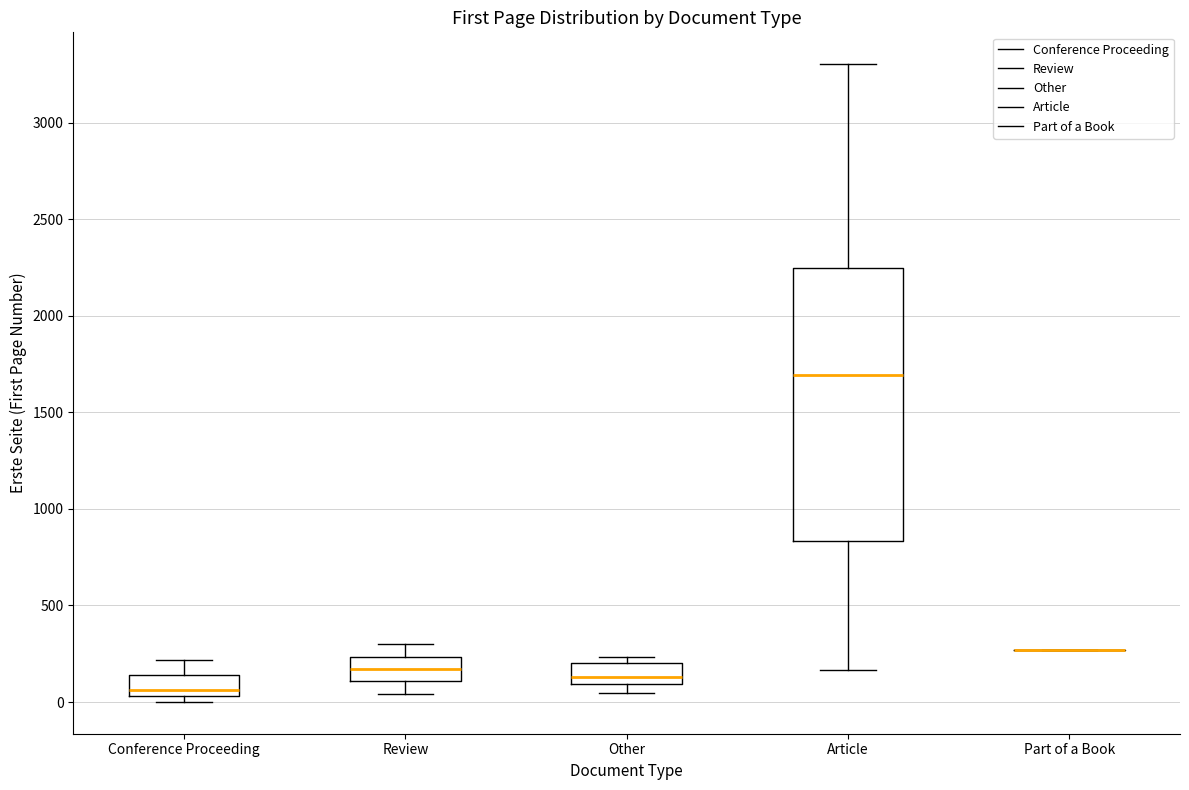

Reading left to right, read every box against the y-axis: the position of its median line, the range the box covers, and the ends of its whiskers. The values are not printed on the chart, so give them approximately, as read against the axis.

Conference Proceeding: median 50 (just above the box's lower edge), box 50 to 150, whiskers 0 to 200
Review: median 150, box 100 to 250, whiskers 50 to 300
Other: median 150, box 100 to 200, whiskers 50 to 250
Article: median 1700, box 850 to 2250, whiskers 150 to 3300
Part of a Book: box collapsed to a line at 250, whiskers 250 to 250